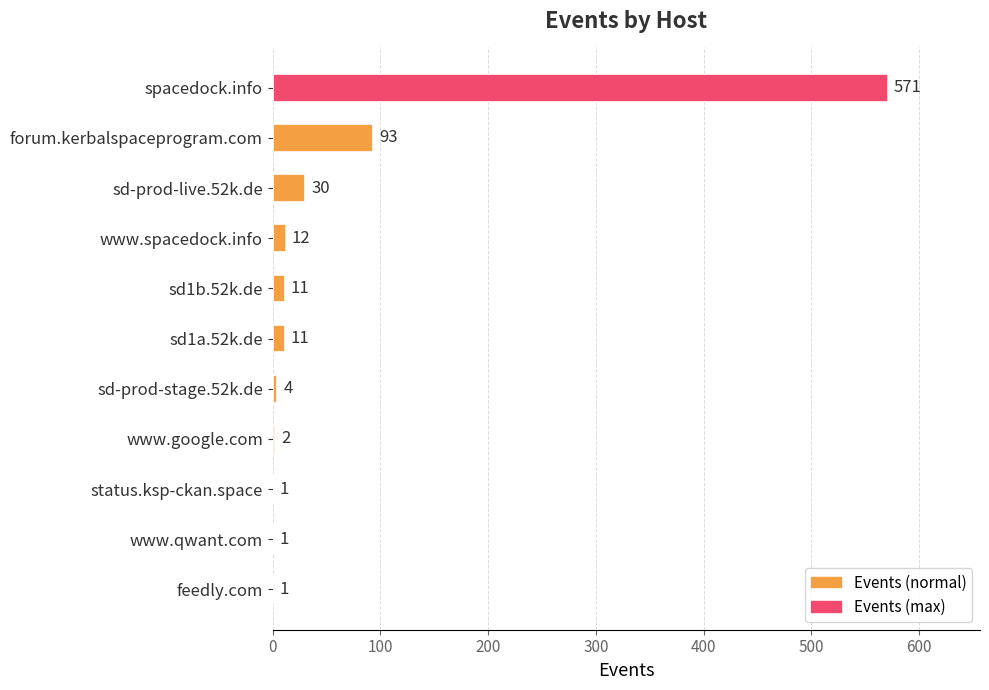

What is the change in value from sd-prod-stage.52k.de to status.ksp-ckan.space?

-3